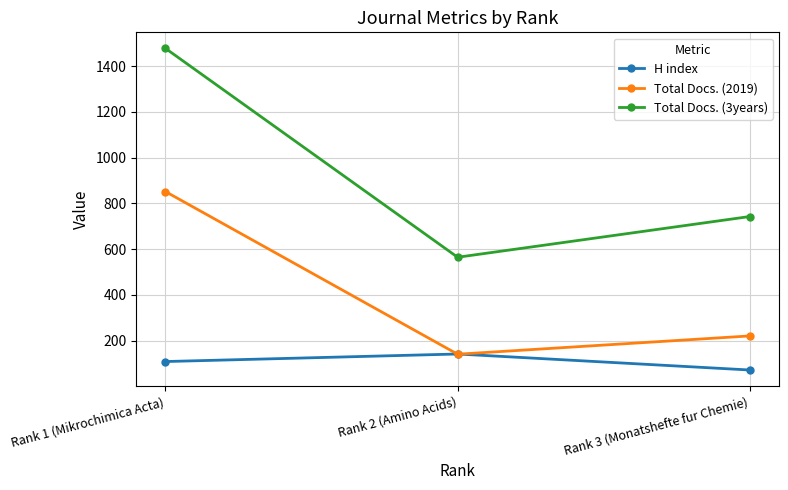

Which category has the lowest value across all series?

Rank 3 (Monatshefte fur Chemie)